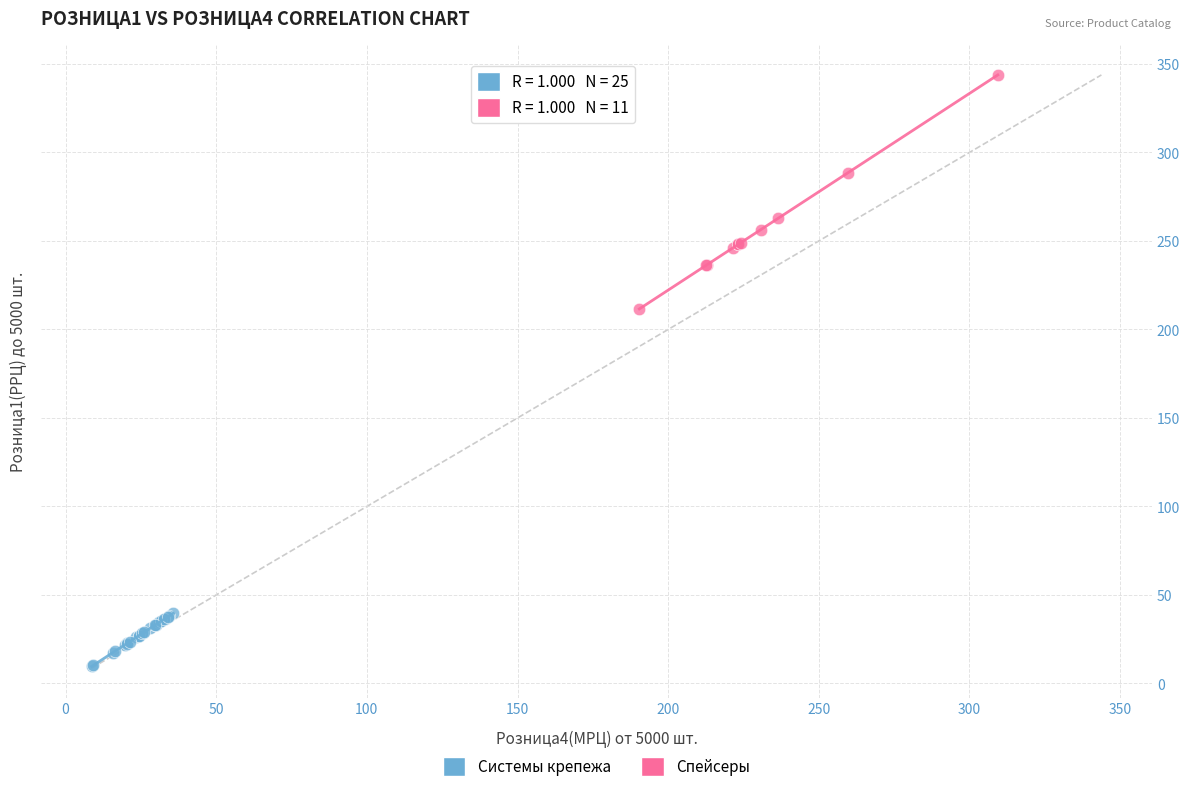

Which series reaches the maximum Y coordinate?

Спейсеры